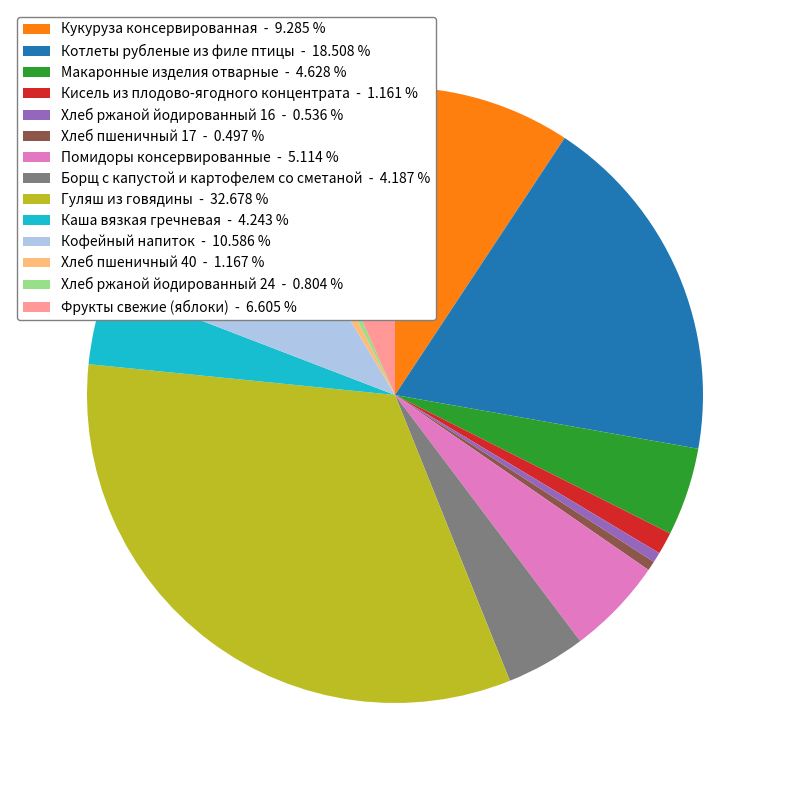

How many slices are in this pie chart?

14